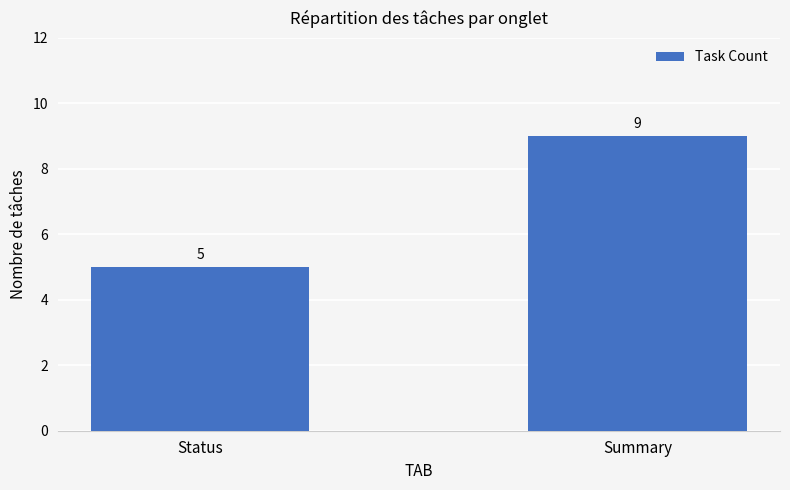

Approximately how many times larger is the value at Status compared to Summary?

0.6